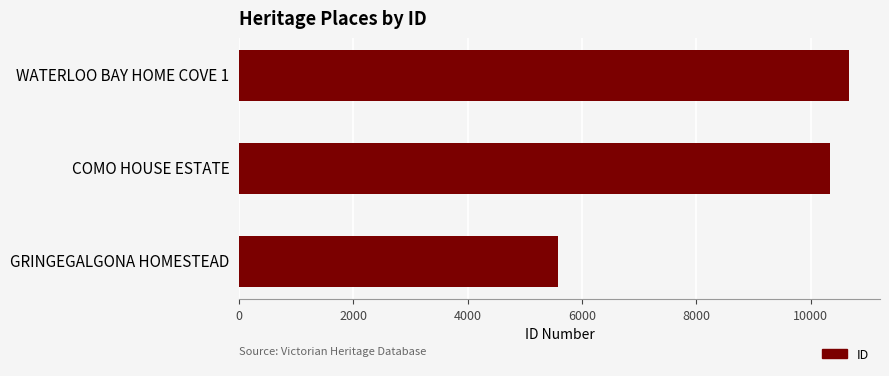

Rank the categories by value from lowest to highest.

GRINGEGALGONA HOMESTEAD, COMO HOUSE ESTATE, WATERLOO BAY HOME COVE 1